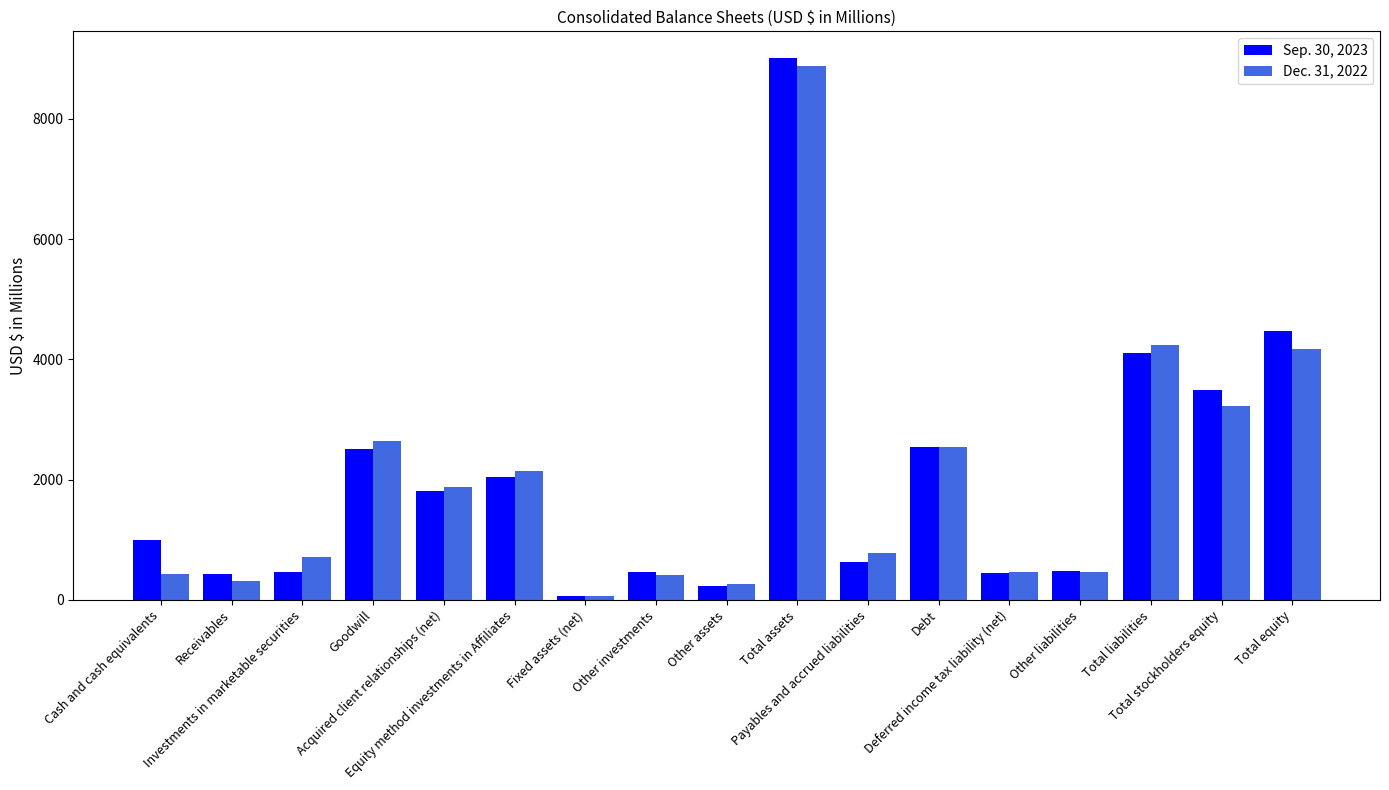

What is the greatest value displayed?

9003.6